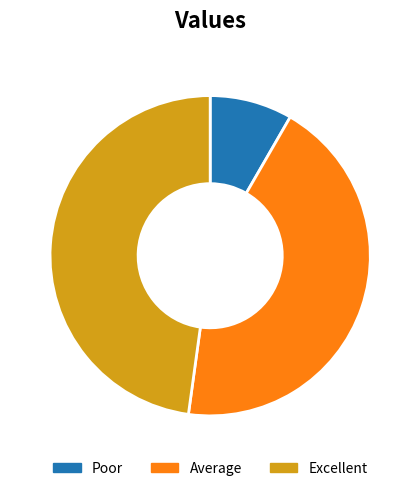

Is there any slice that represents more than half of the pie?

No